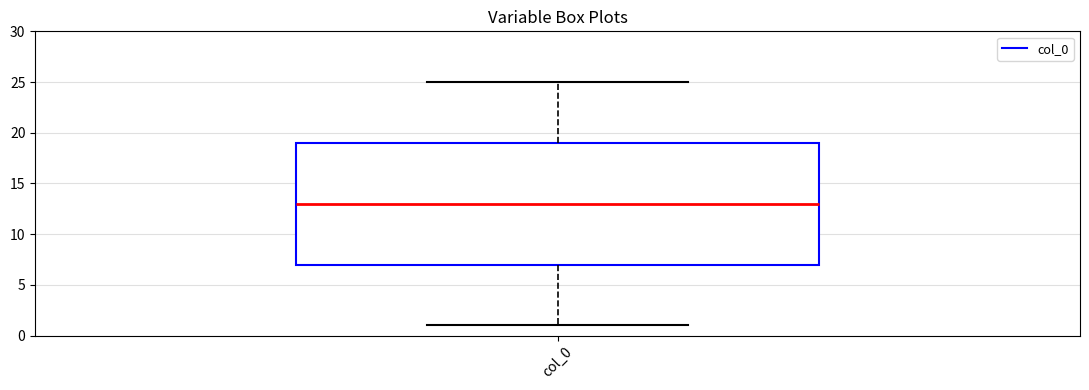

Read this box plot against the y-axis: the position of the median line, the range covered by the box, and the ends of both whiskers. The values are not printed on the chart, so give them approximately, as read against the axis.

median 13, box 7 to 19, whiskers 1 to 25